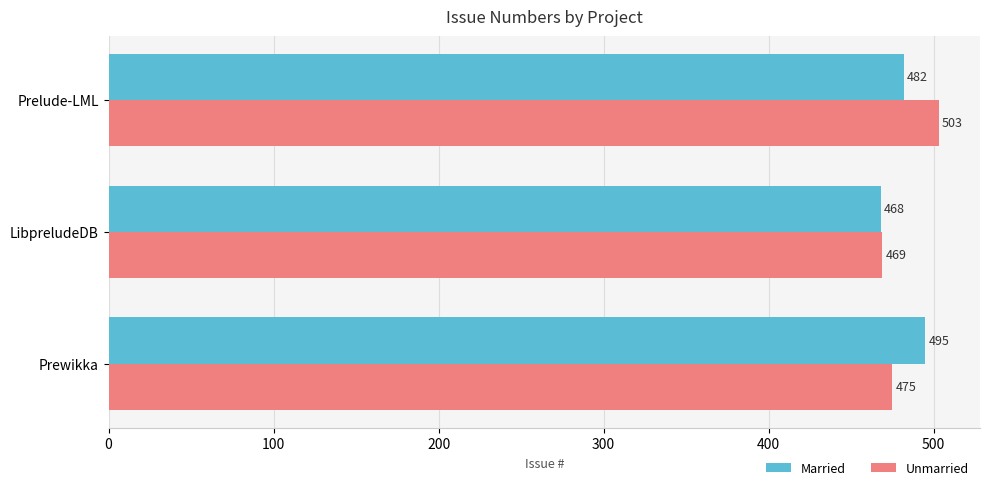

At which label does Unmarried reach its minimum?

LibpreludeDB